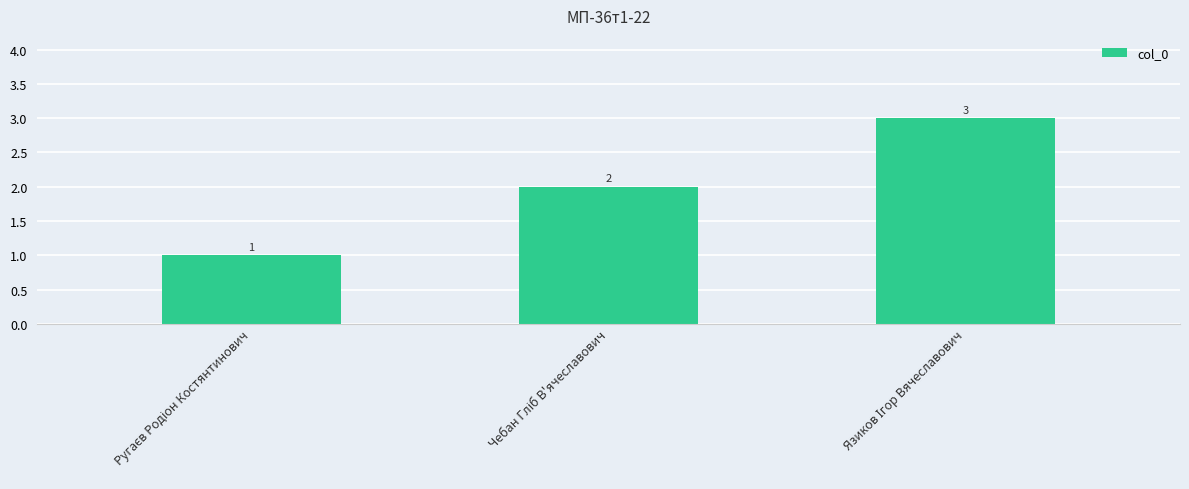

What is the value of the 2nd bar from the left?

2